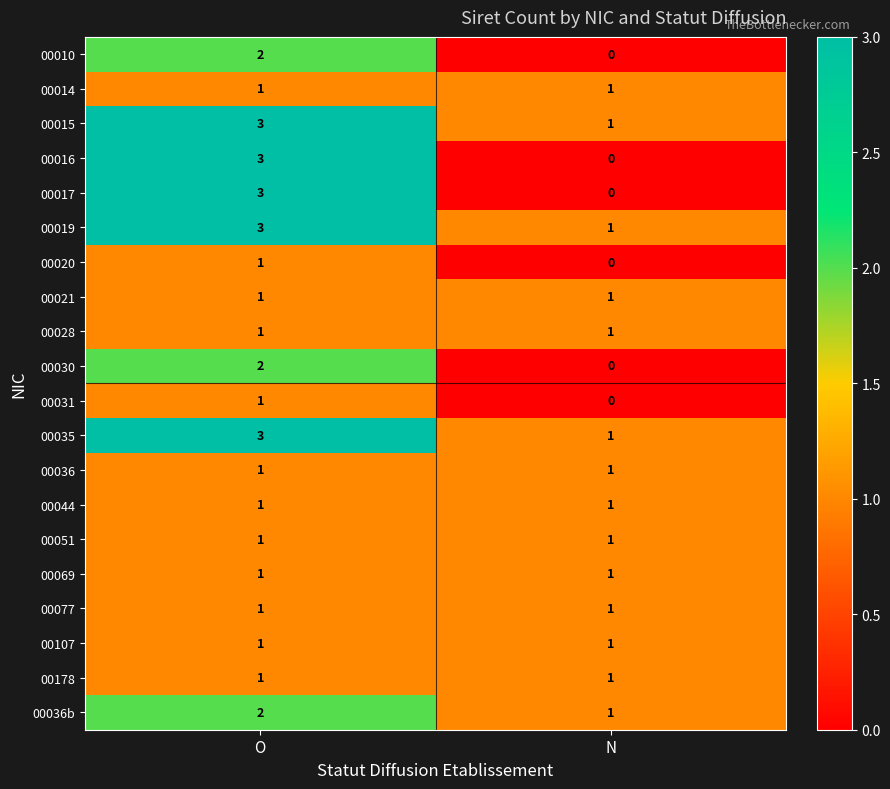

What is the total value across all series at O?

33